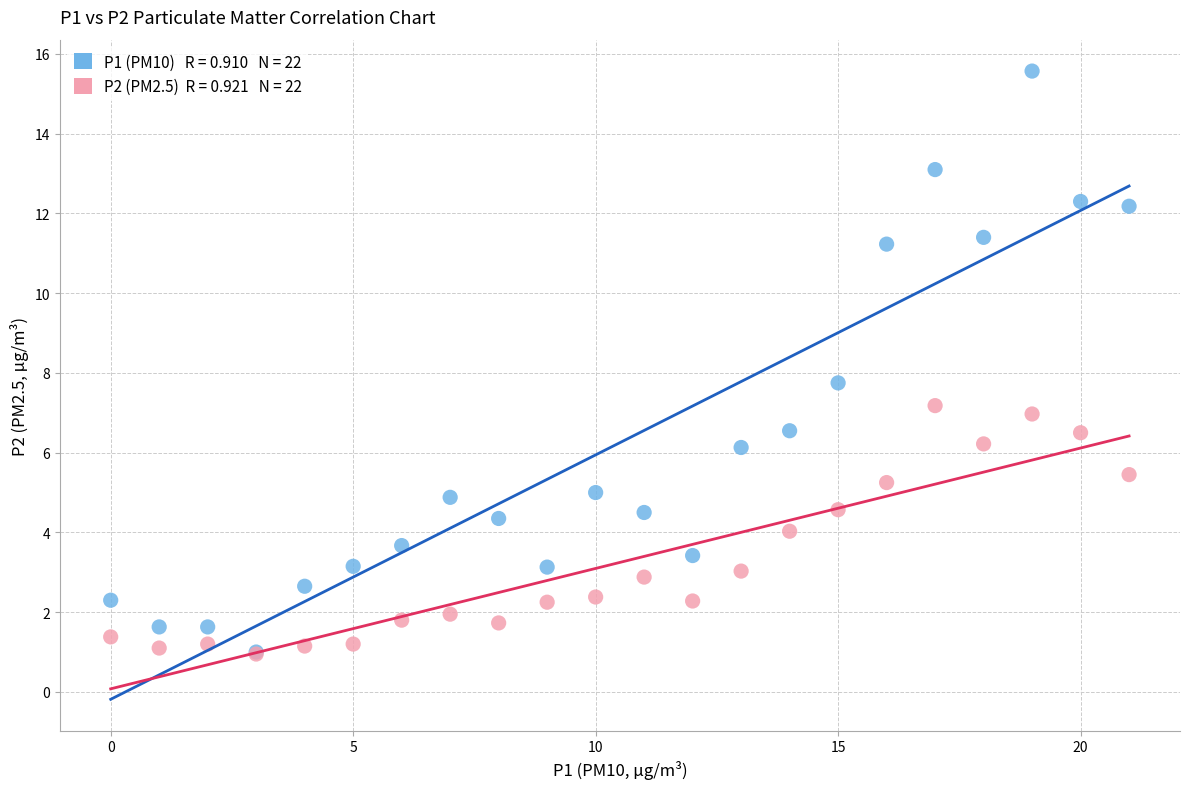

Across all series, what Y value is closest to 8?

7.8